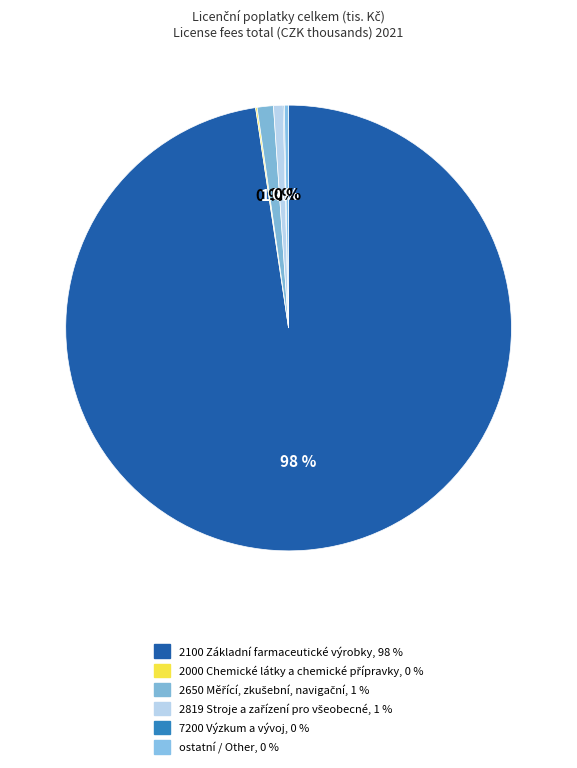

True or false: 2100 Základní farmaceutické výrobky accounts for 98% of the total.

True